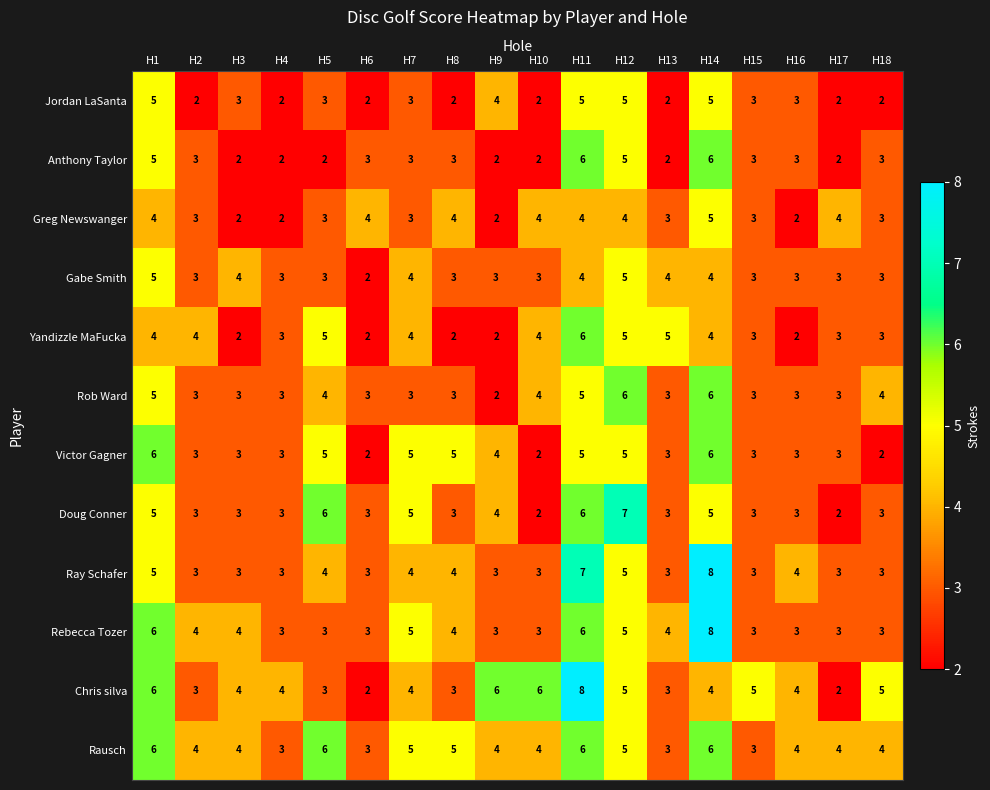

What is the highest value of the Rob Ward series?

6